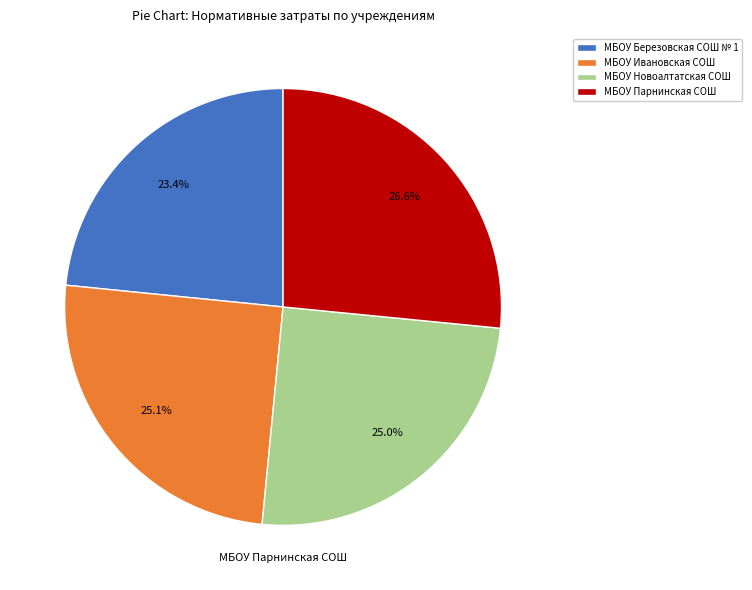

Is there a majority slice in this chart?

No